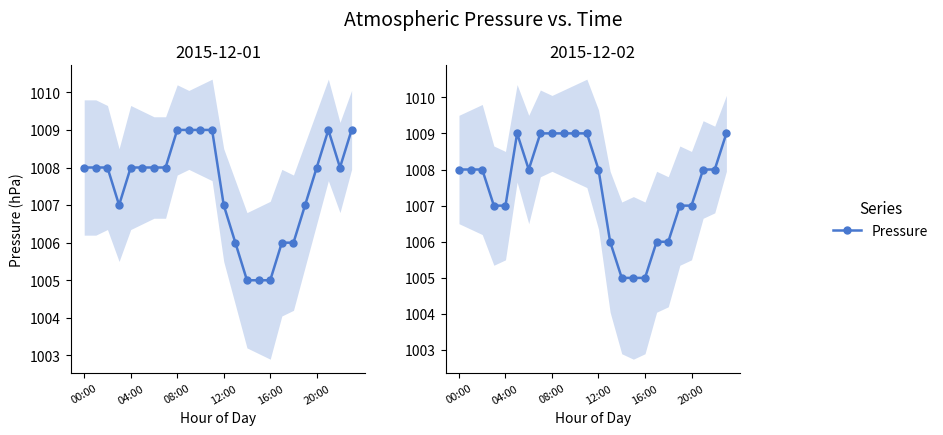

At which label is press (Dec 01) closest to 1007?

12:00